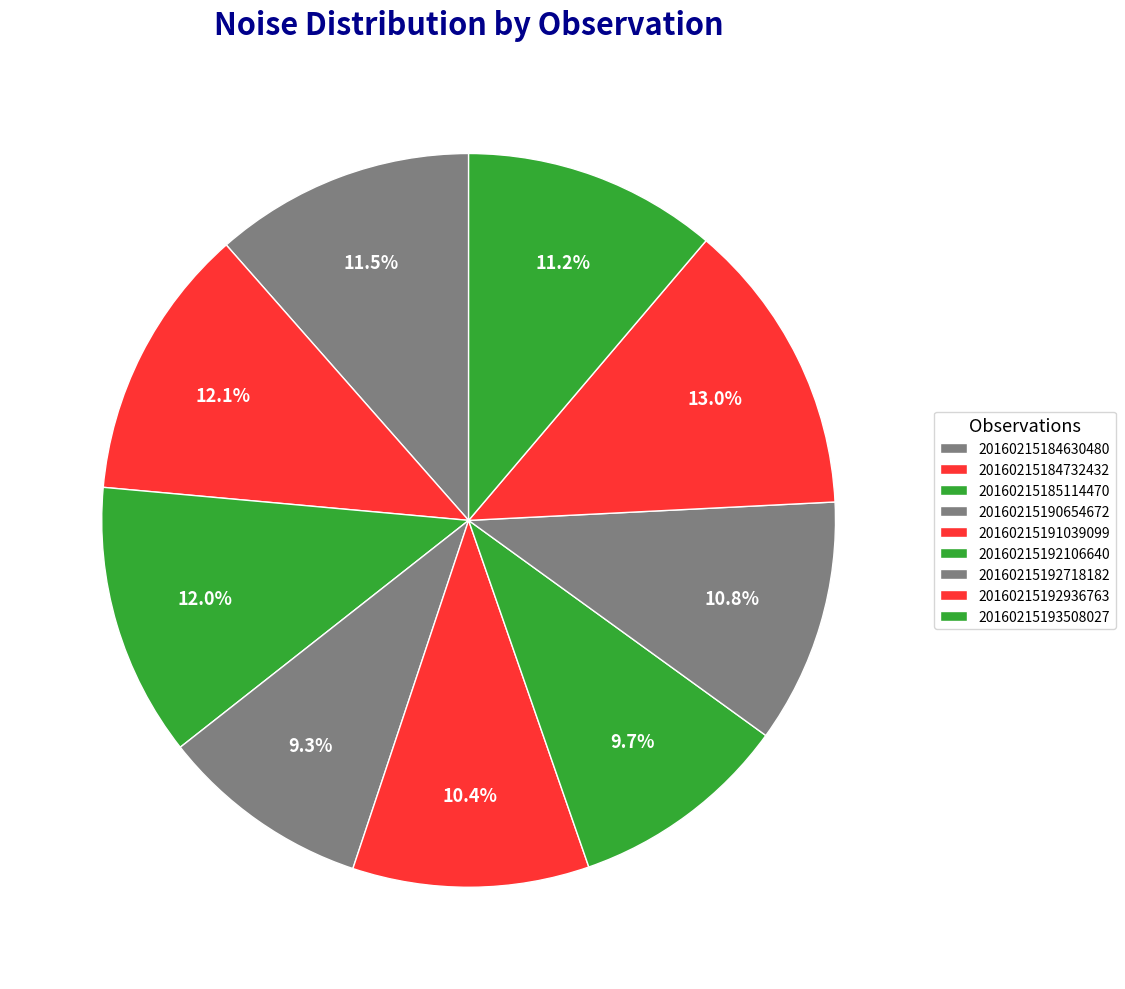

Rank the categories by value from highest to lowest.

20160215192936763, 20160215184732432, 20160215185114470, 20160215184630480, 20160215193508027, 20160215192718182, 20160215191039099, 20160215192106640, 20160215190654672